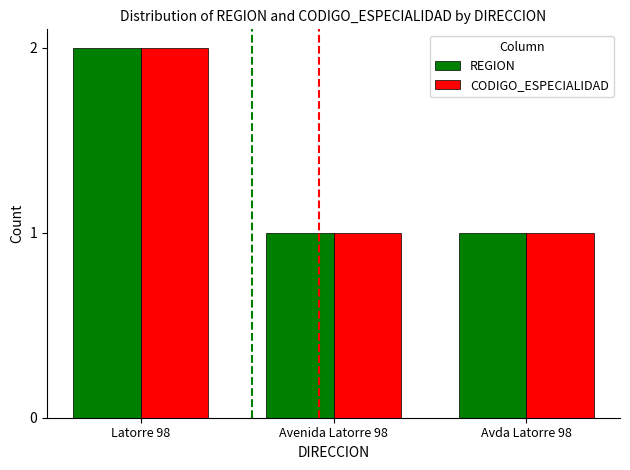

What is the highest value of the CODIGO_ESPECIALIDAD series?

2